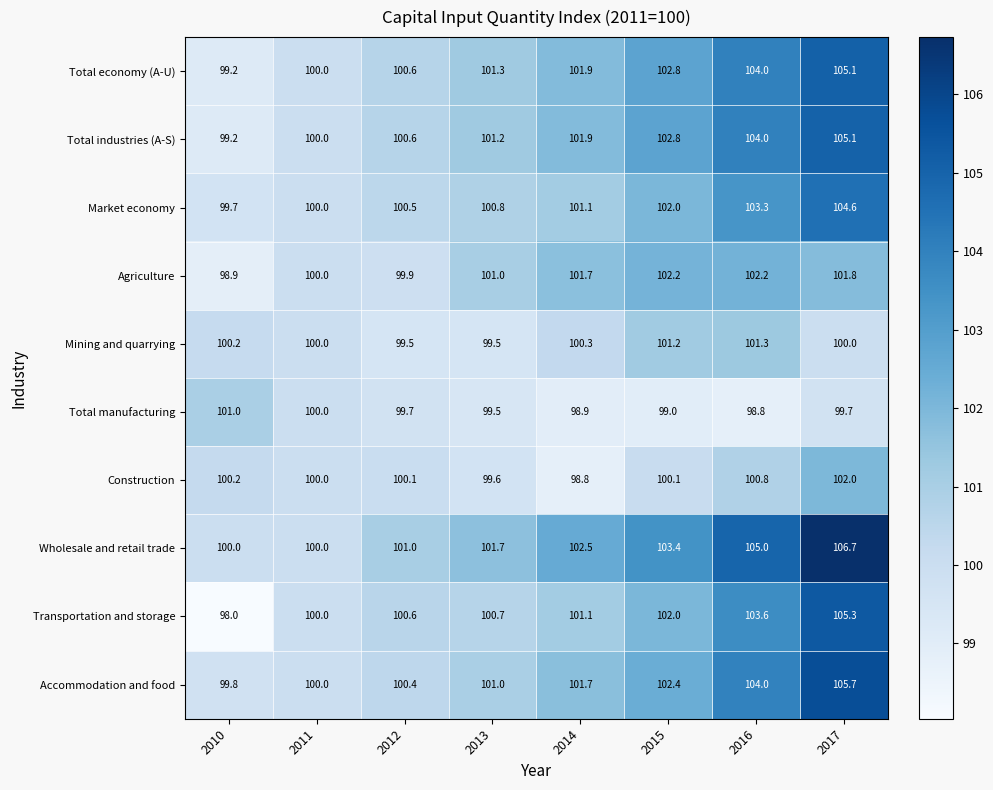

At which category does the chart reach its minimum across all series?

2010